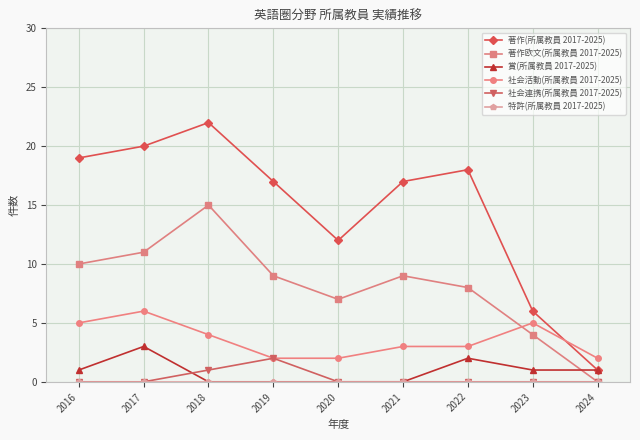

True or false: 賞(所属教員 2017-2025) has a value of 1 at 2020.

False